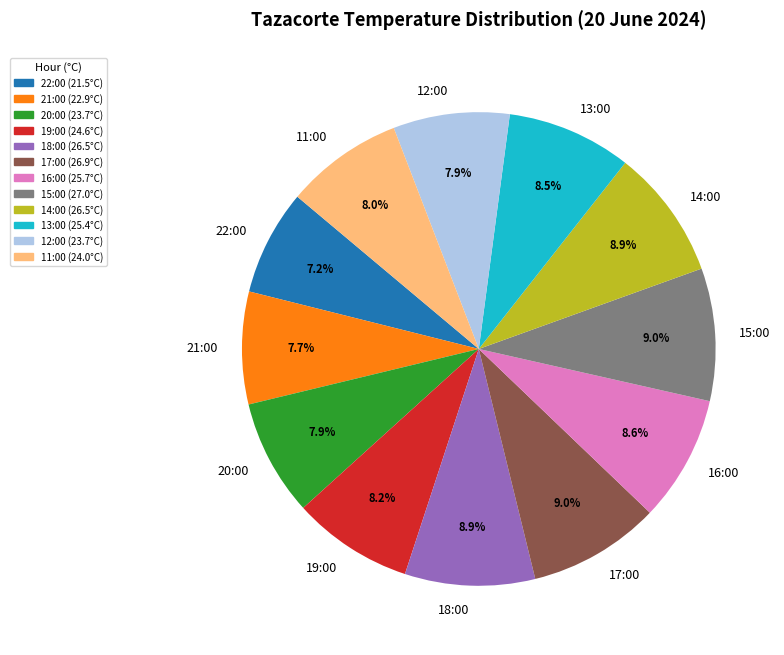

To the nearest percent, what percentage of the pie is 14:00?

9%